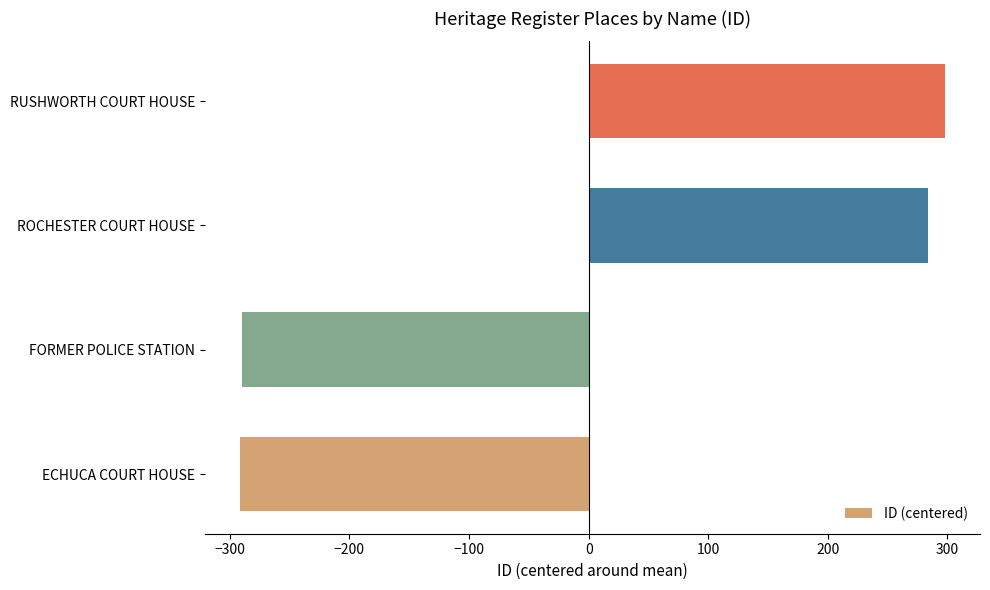

How many values are below 283?

2